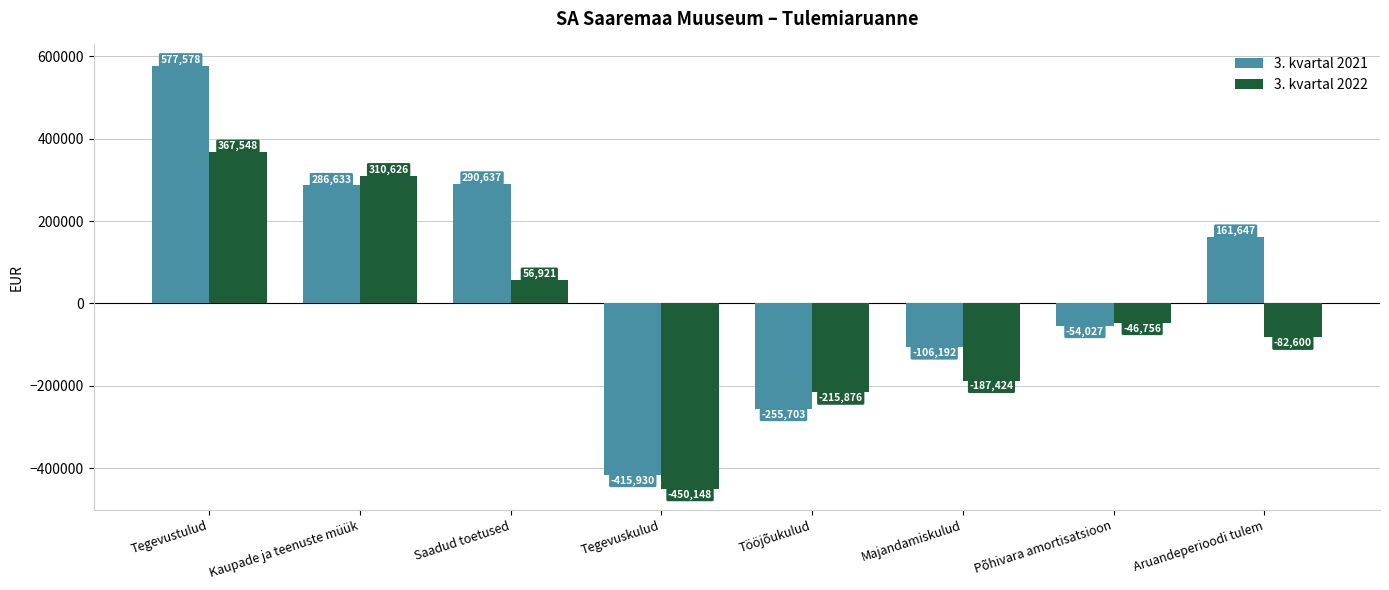

How many negative values does the 3. kvartal 2022 series have?

5